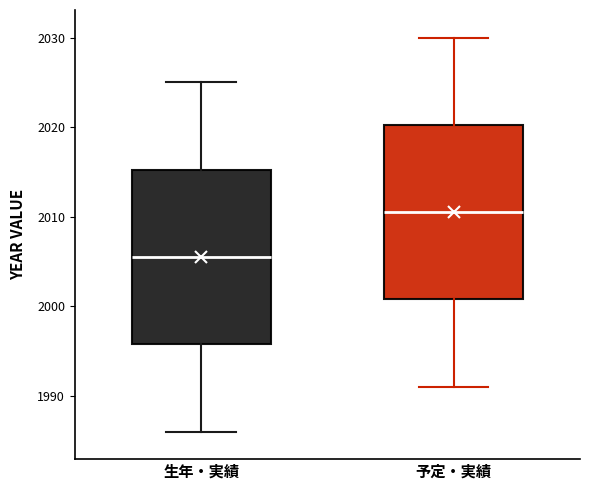

Where does the upper whisker of the box for 予定・実績 end on the y-axis? The values are not printed on the chart, so give them approximately, as read against the axis.

2030